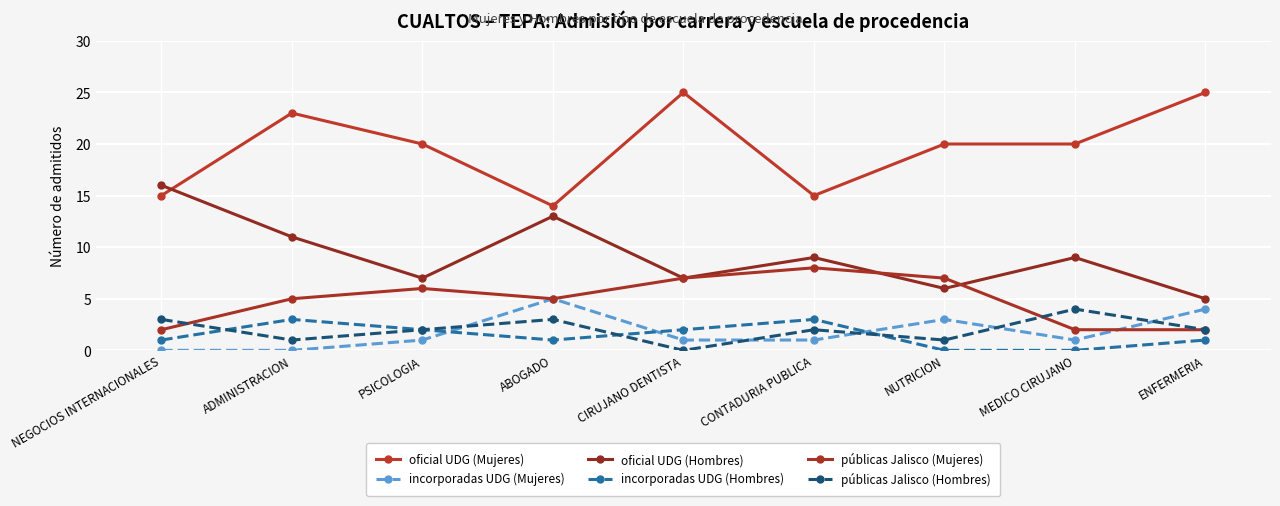

What are all the series names shown in the legend?

oficial UDG (Mujeres), incorporadas UDG (Mujeres), oficial UDG (Hombres), incorporadas UDG (Hombres), públicas Jalisco (Mujeres), públicas Jalisco (Hombres)